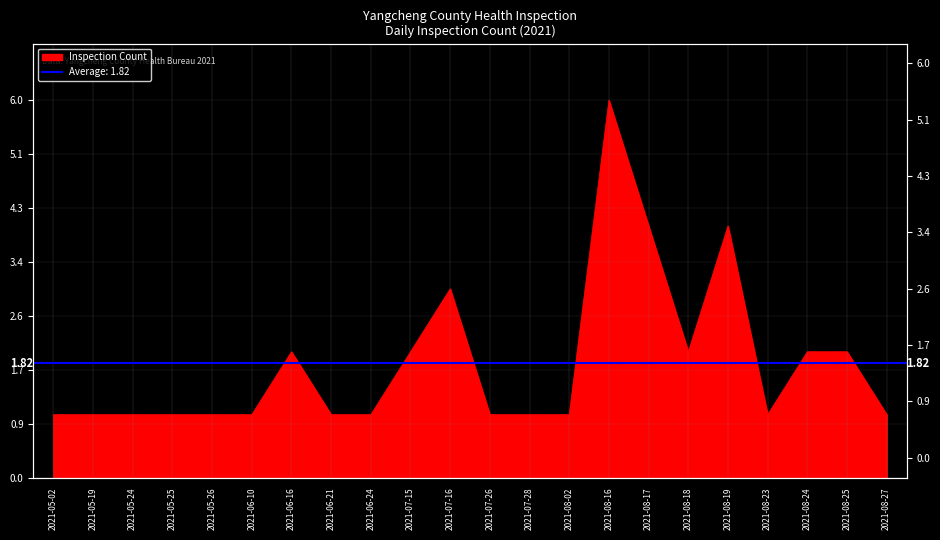

What is the difference between the second highest and second lowest values?

3